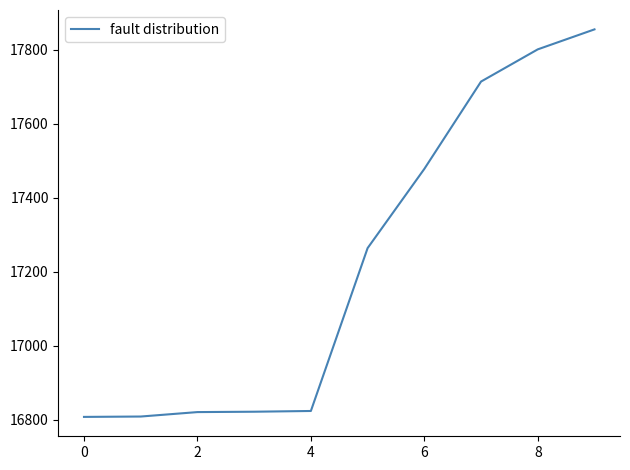

What is the minimum value shown in the chart?

16808